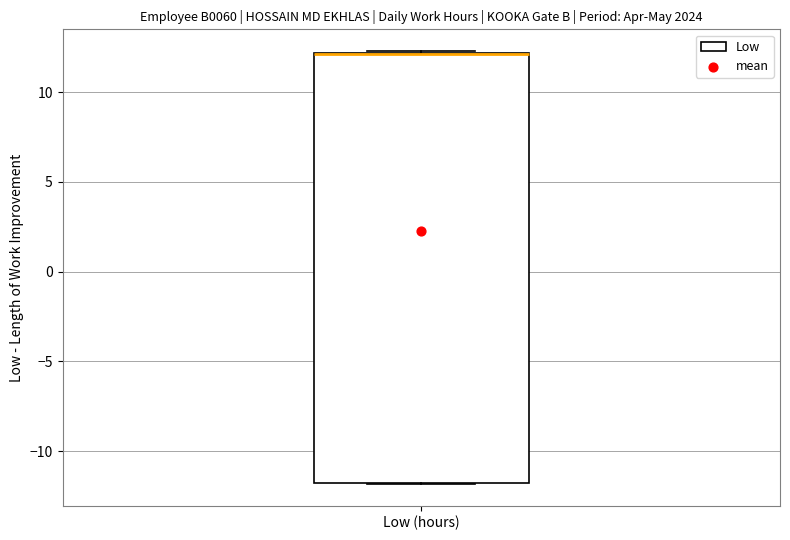

Transcribe this box plot: give where the median line is, the range the box spans, and where the two whiskers end, as read against the y-axis. The values are not printed on the chart, so give them approximately, as read against the axis.

median 12.0 (drawn on the box's upper edge), box -12.0 to 12.0, whiskers -12.0 to 12.5